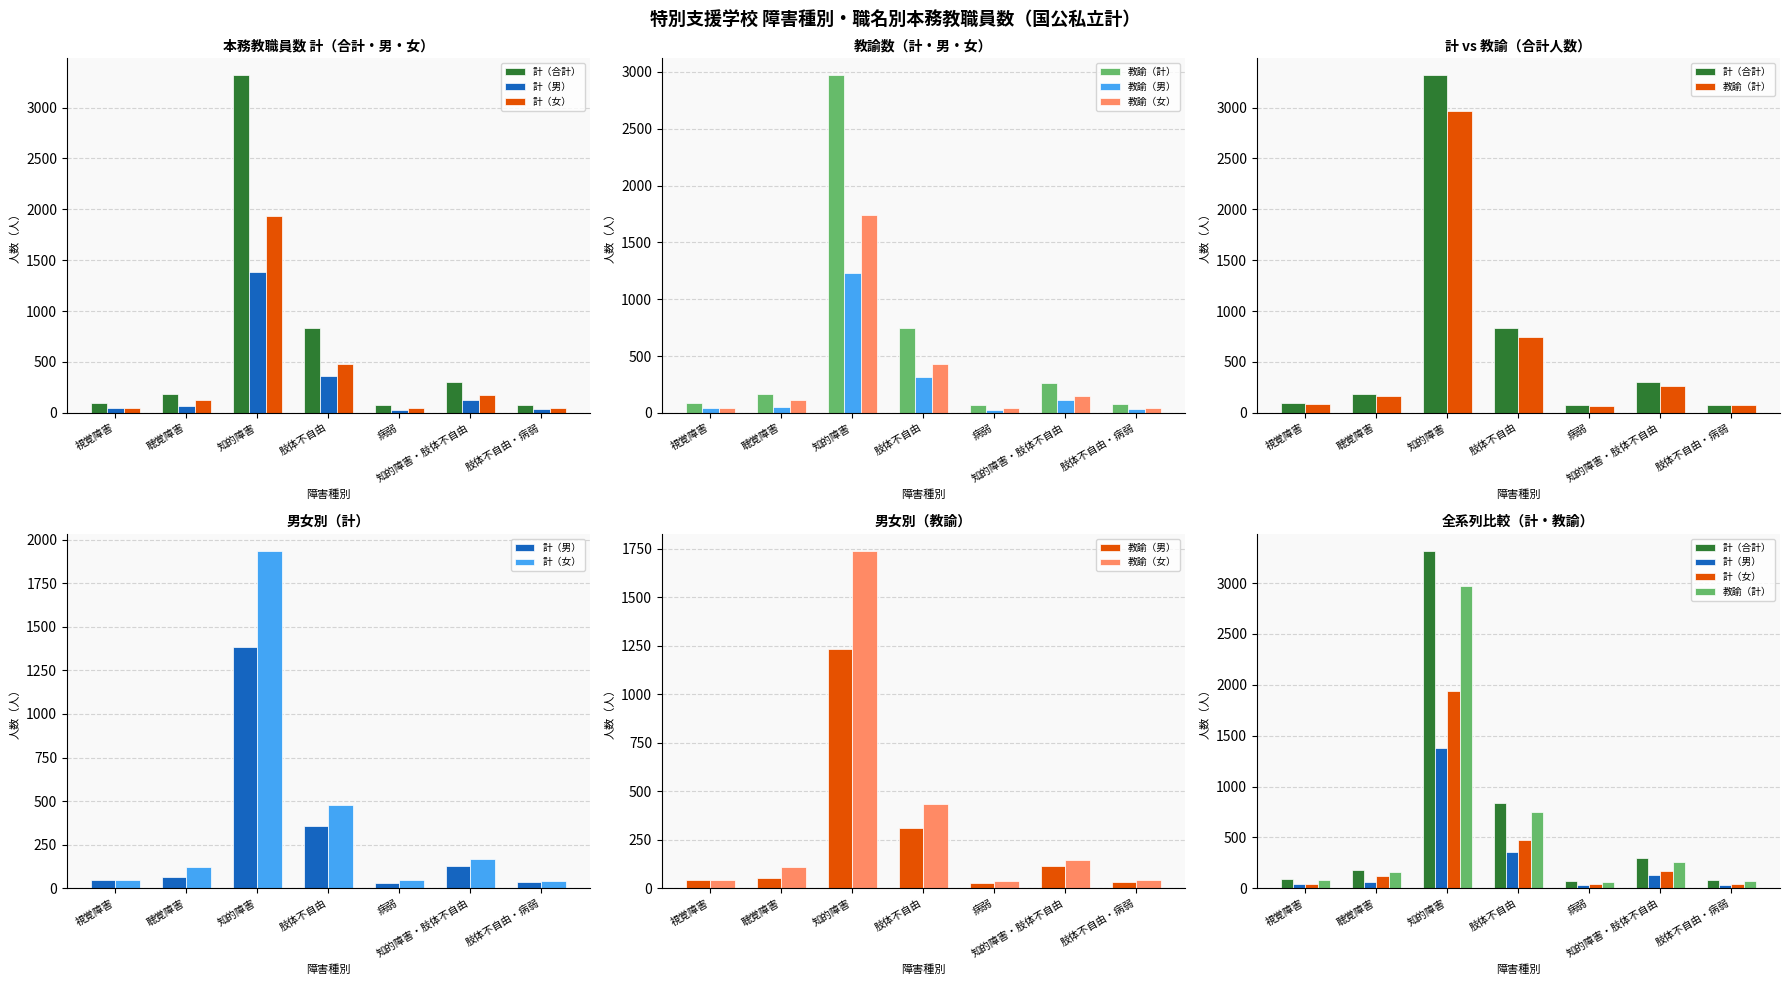

Where does the 計（合計） series first go above 185?

知的障害